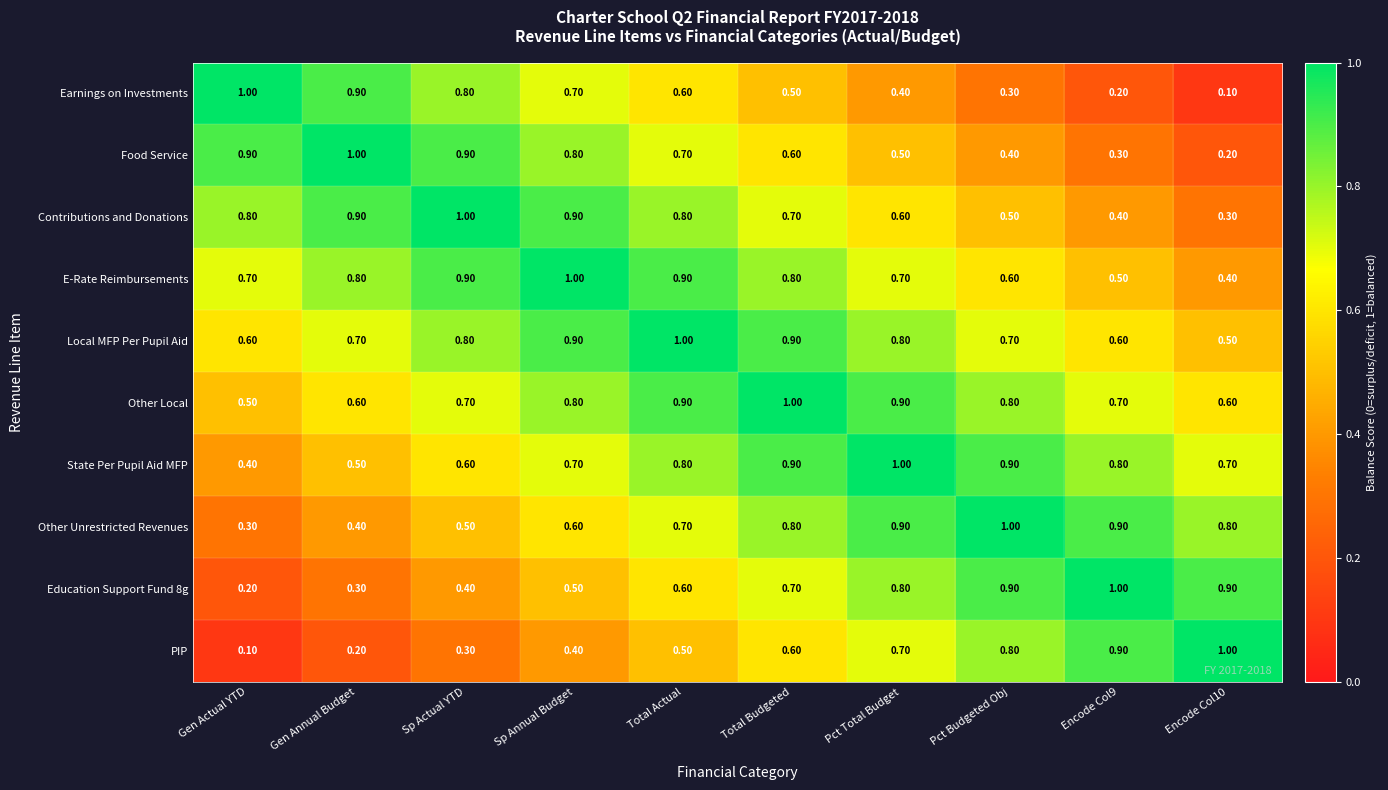

What is the difference between the maximum and minimum values in the Contributions and Donations series?

0.7